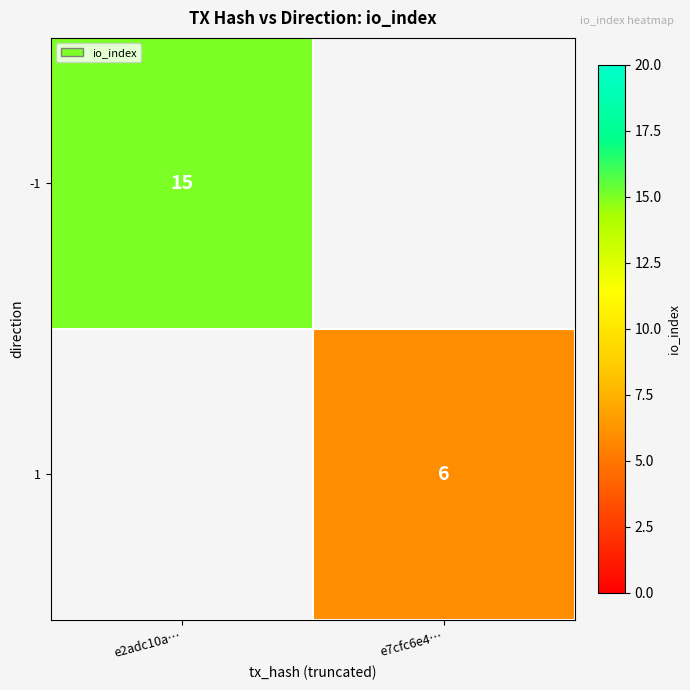

True or false: 1 has a value of 2 at e7cfc6e4….

False